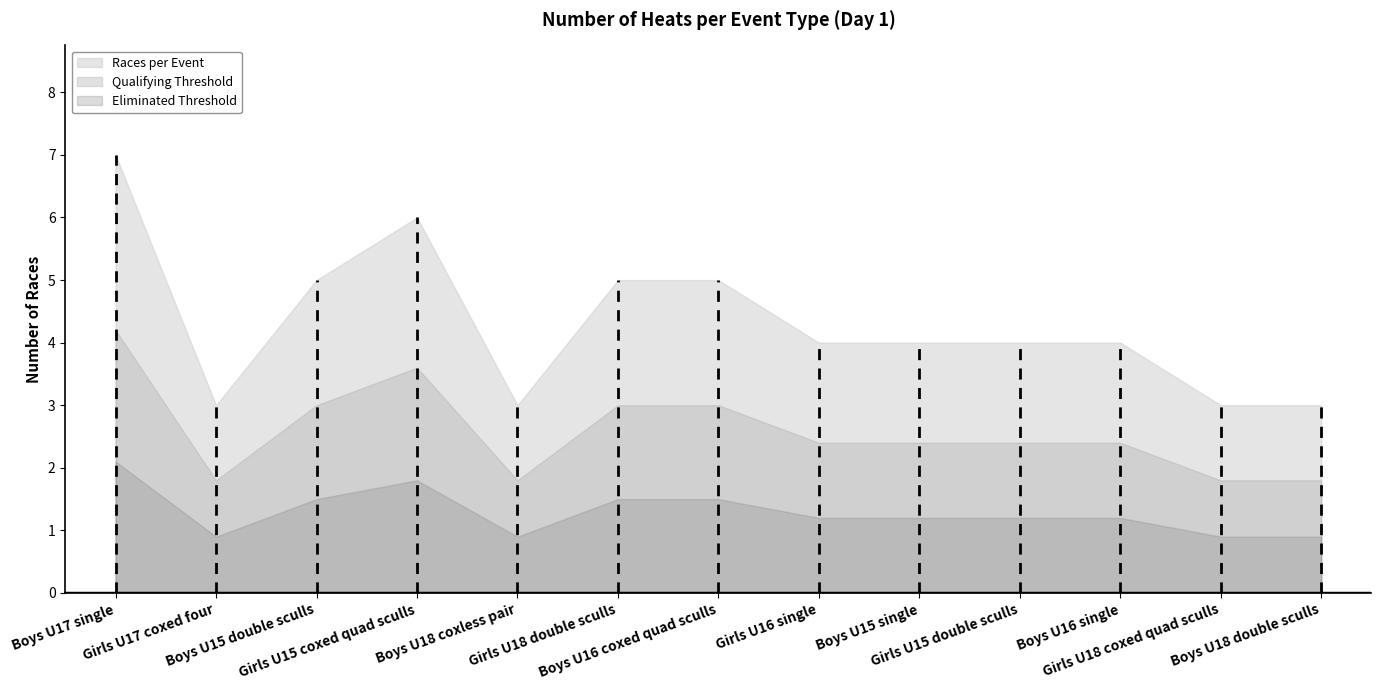

What value does the data have at Girls U15 coxed quad sculls?

6